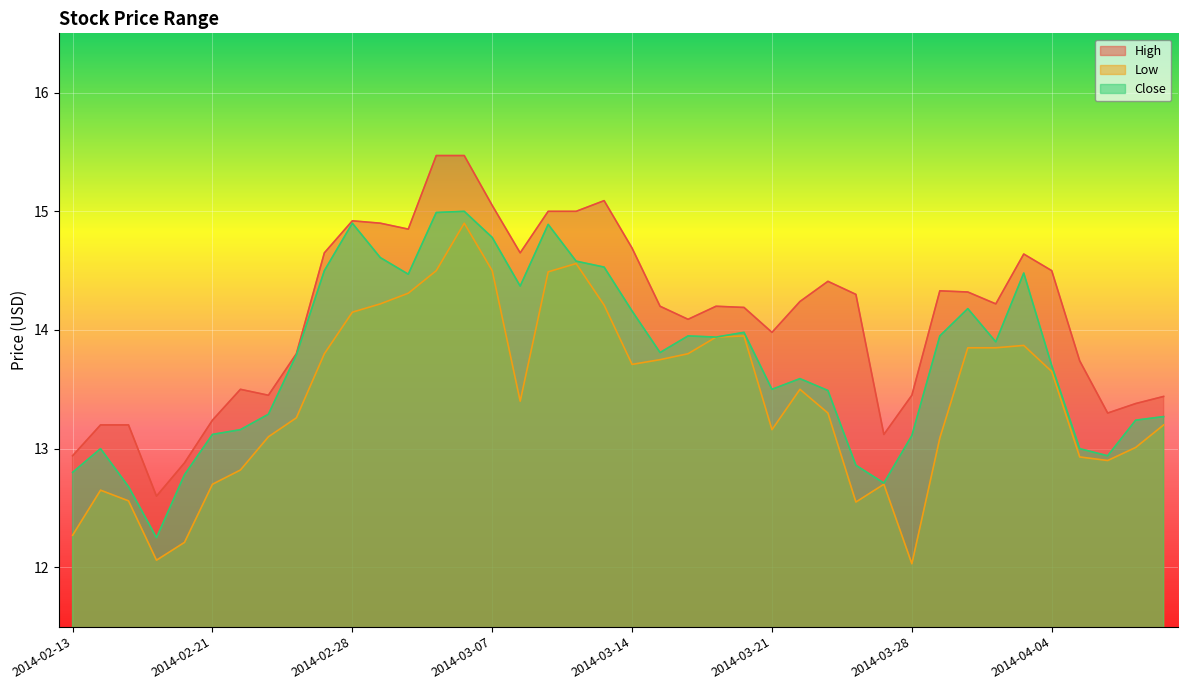

What is the sum of all High values?

564.6